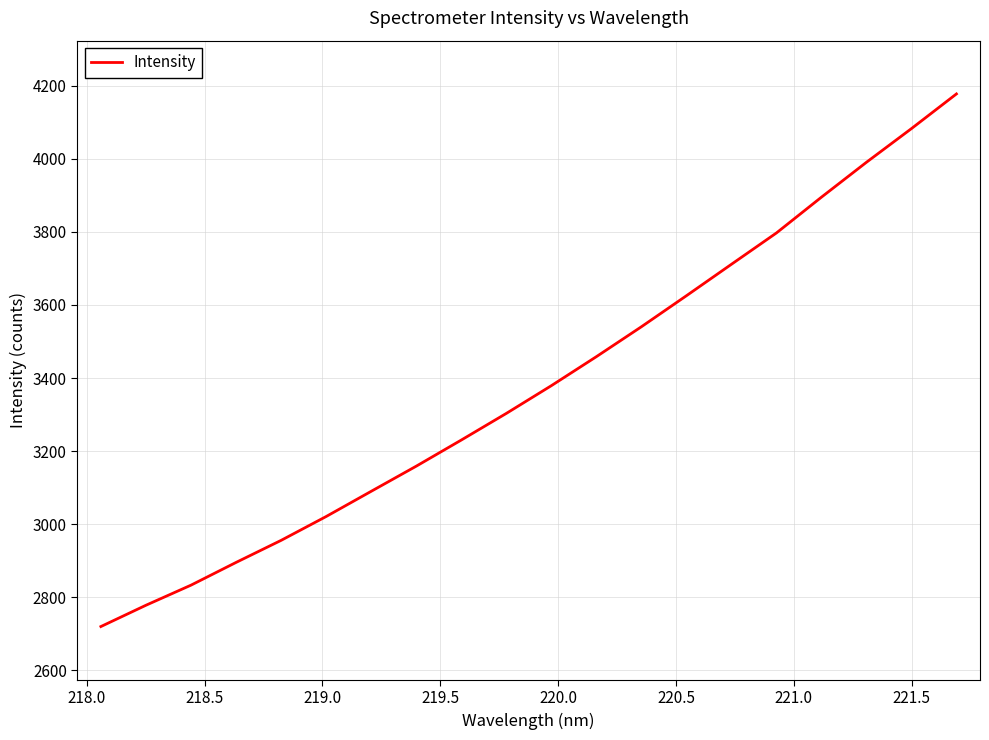

What is the maximum value shown in the chart?

4177.6